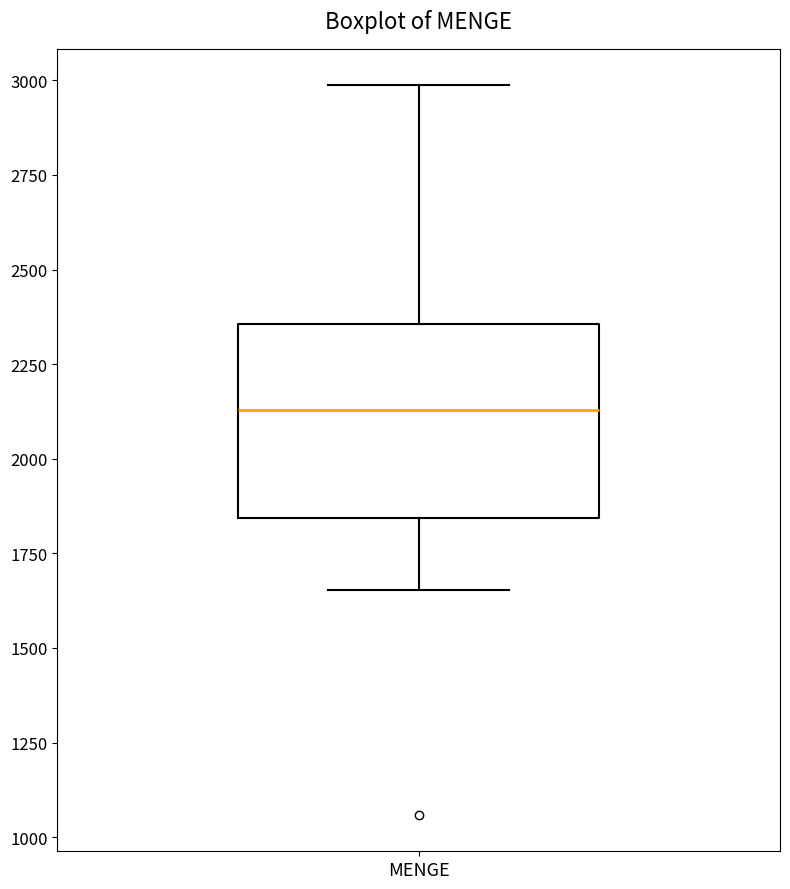

Transcribe this box plot: give where the median line is, the range the box spans, and where the two whiskers end, as read against the y-axis. The values are not printed on the chart, so give them approximately, as read against the axis.

median 2150, box 1850 to 2350, whiskers 1650 to 3000